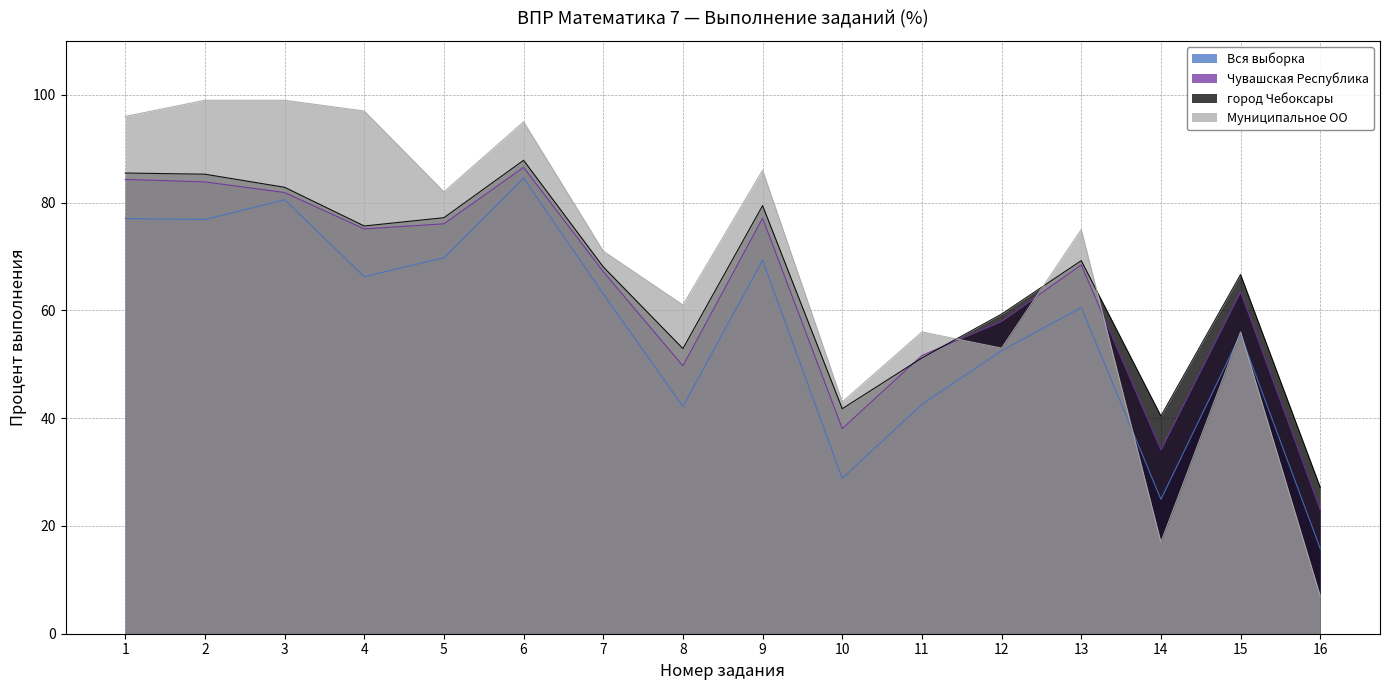

What is the smallest value displayed?

7.0